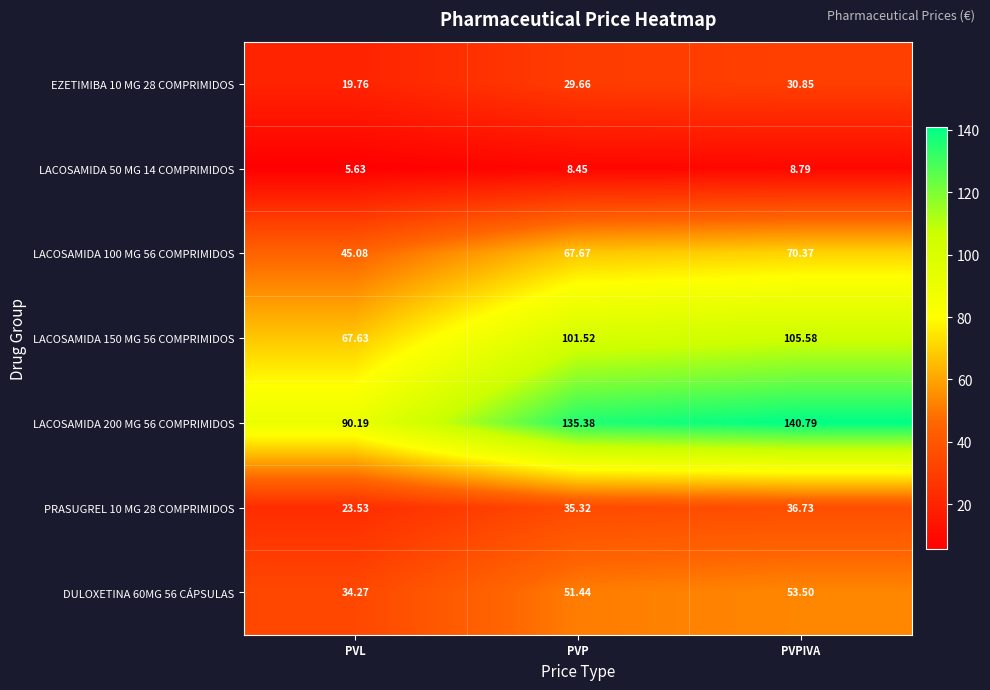

Which series has the widest spread of values?

LACOSAMIDA 200 MG 56 COMPRIMIDOS